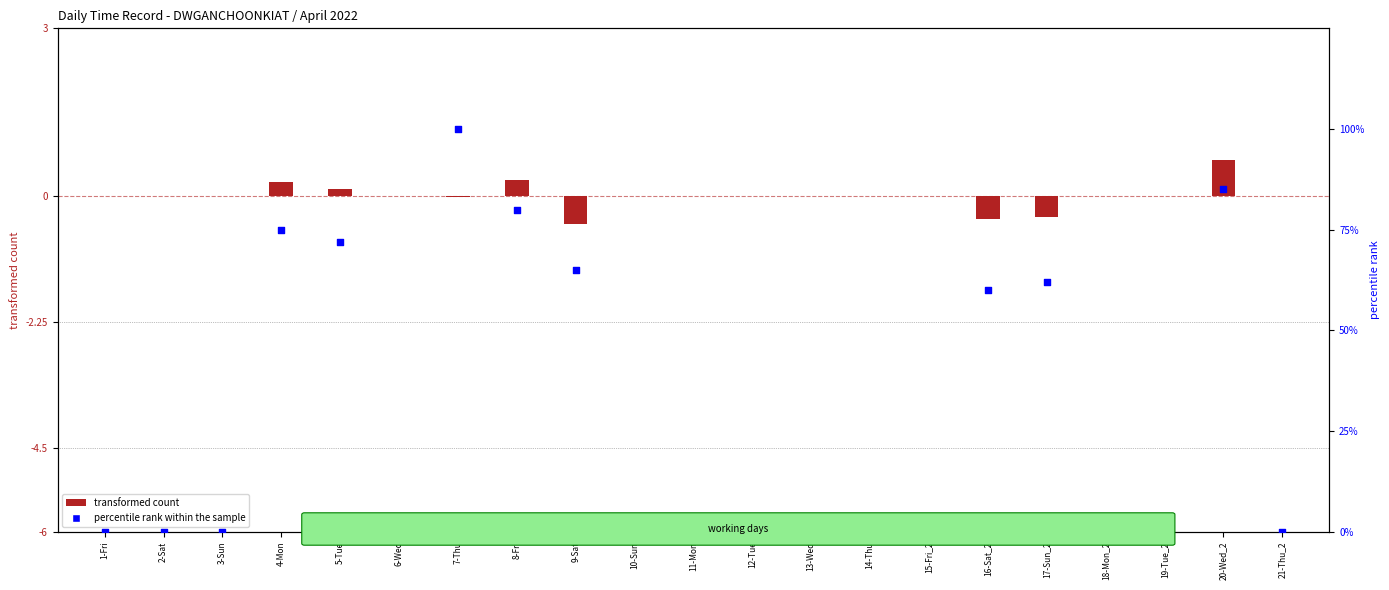

Which series contains the lowest Y value?

transformed count